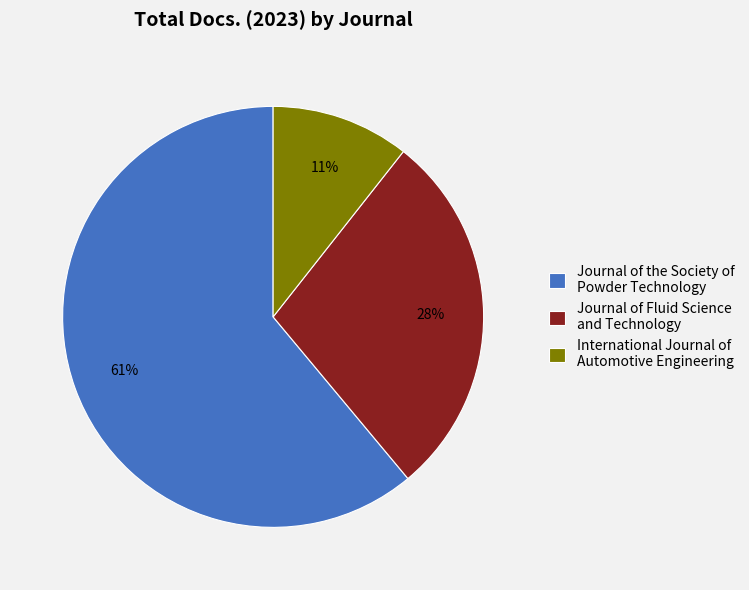

Count the number of slices in the pie.

3